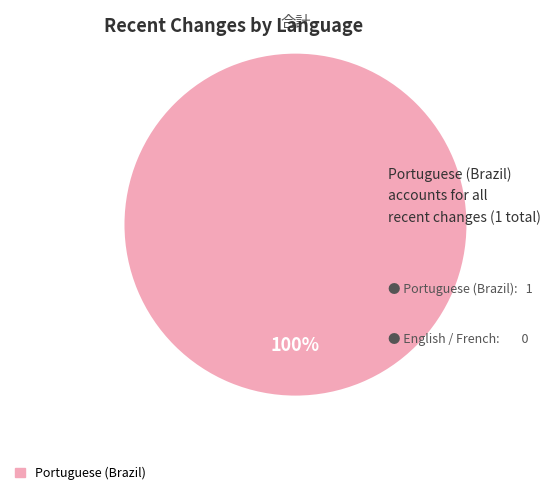

Does any single category account for the majority?

Yes